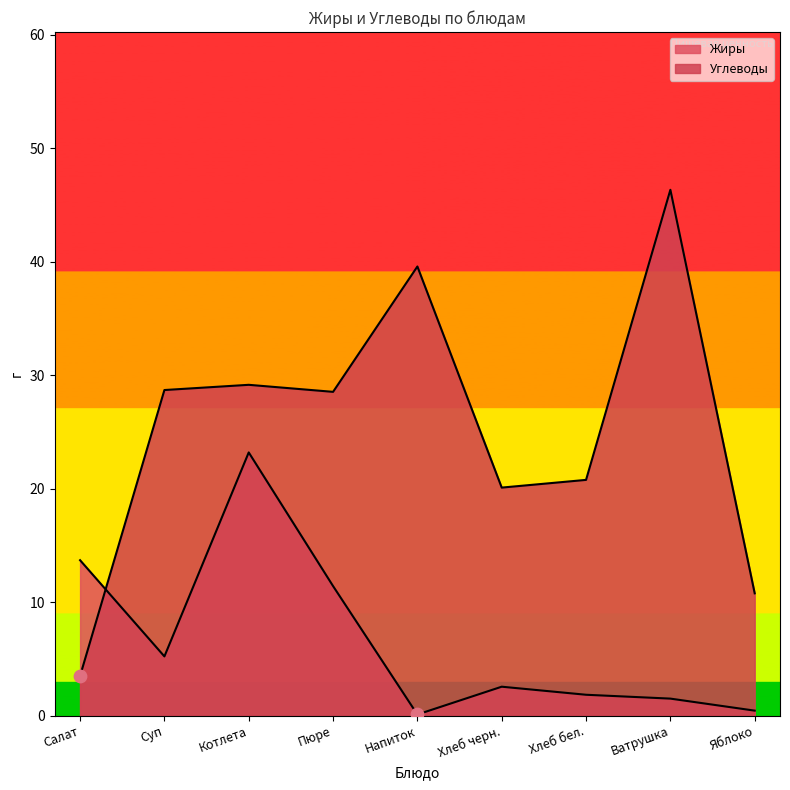

At which category is the sum across all series the highest?

Котлета